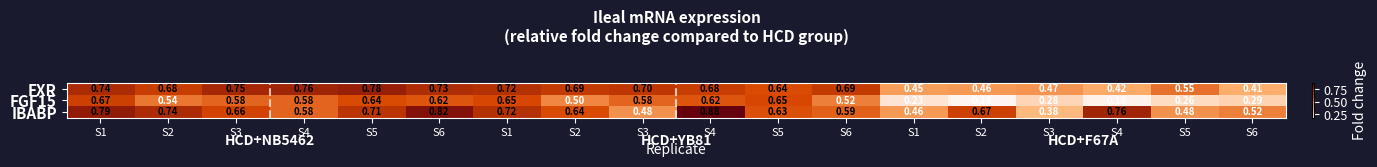

Count the number of data series in this chart.

3